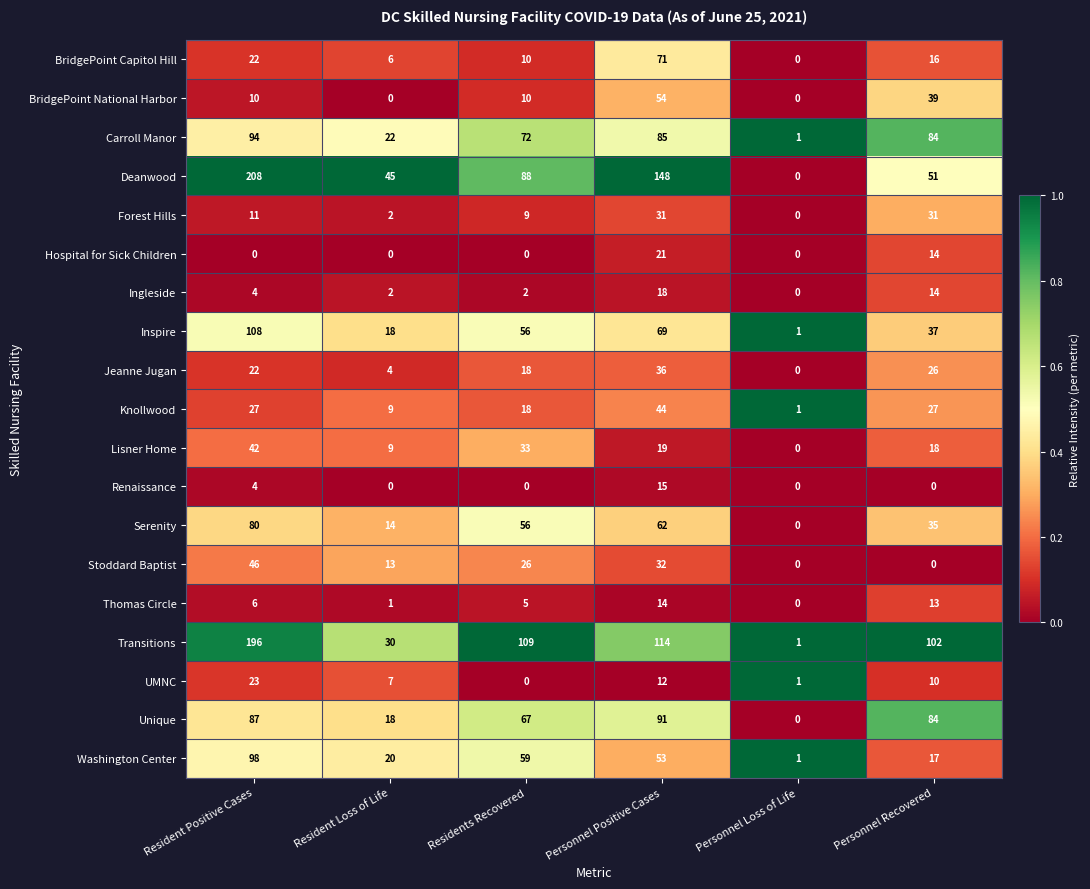

List the labels in order of Washington Center value, smallest first.

Personnel Loss of Life, Personnel Recovered, Resident Loss of Life, Personnel Positive Cases, Residents Recovered, Resident Positive Cases